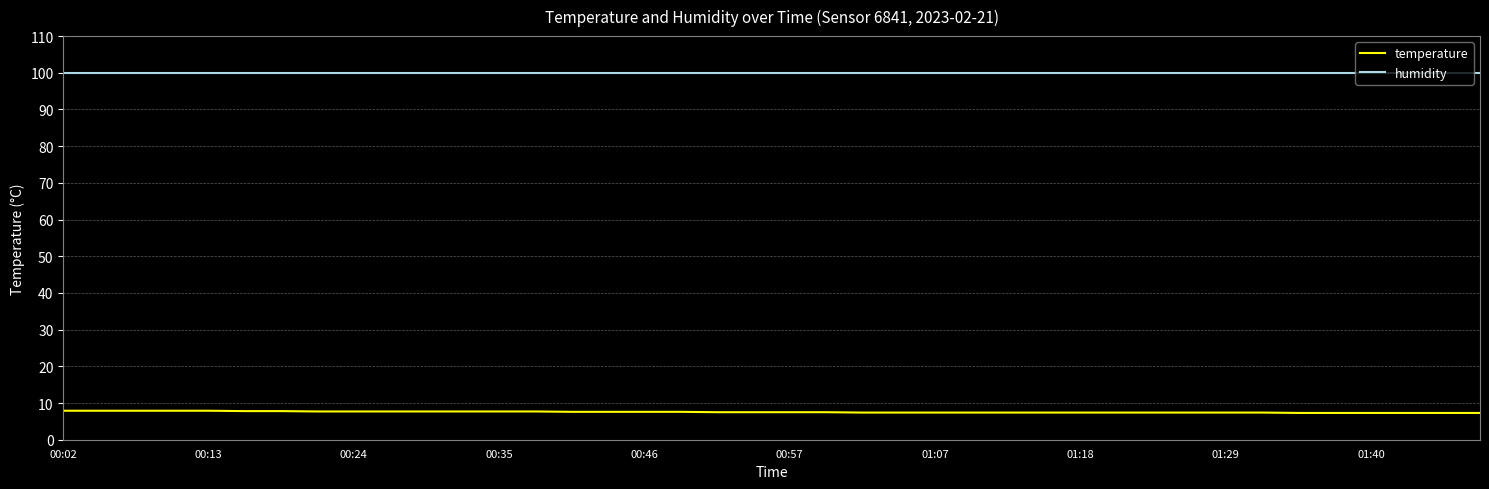

List the series in order of their overall mean, highest first.

humidity, temperature